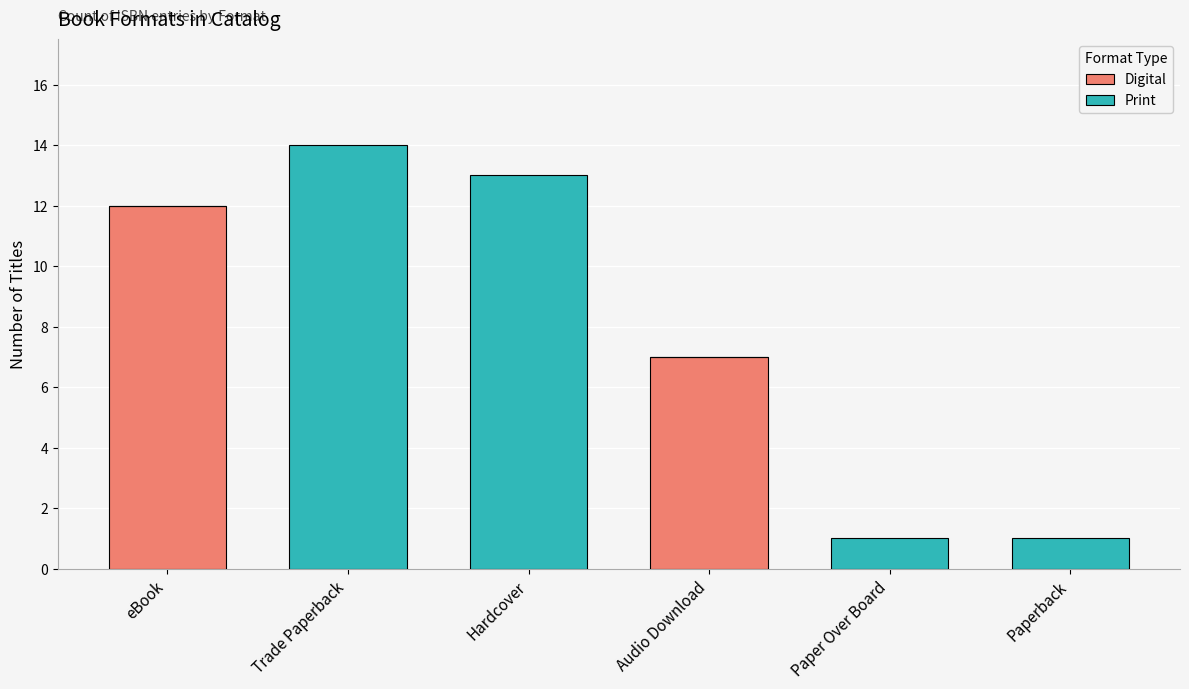

Are the bars horizontal?

No